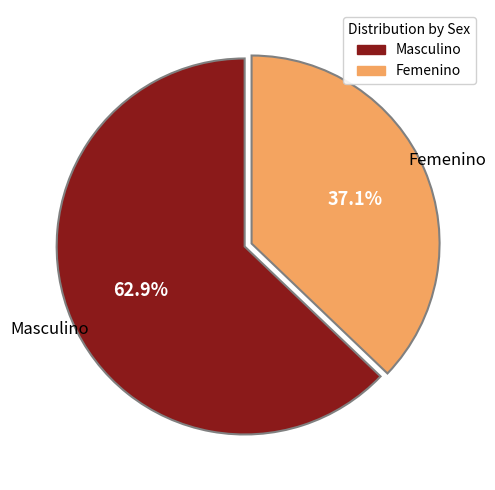

To the nearest percent, what percentage of the pie is Femenino?

37%